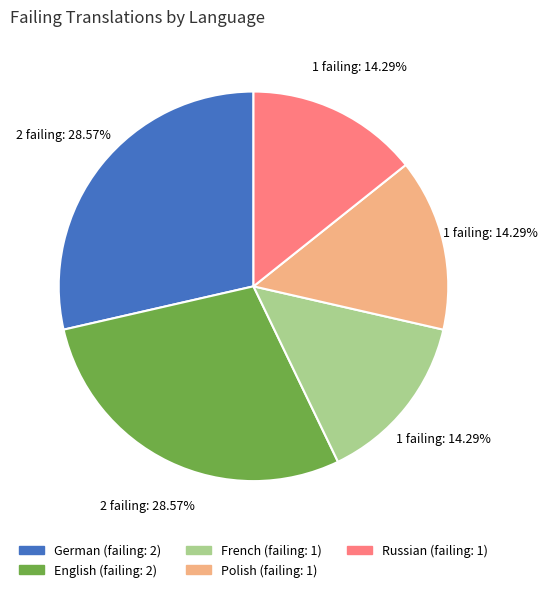

Is there a majority slice in this chart?

No